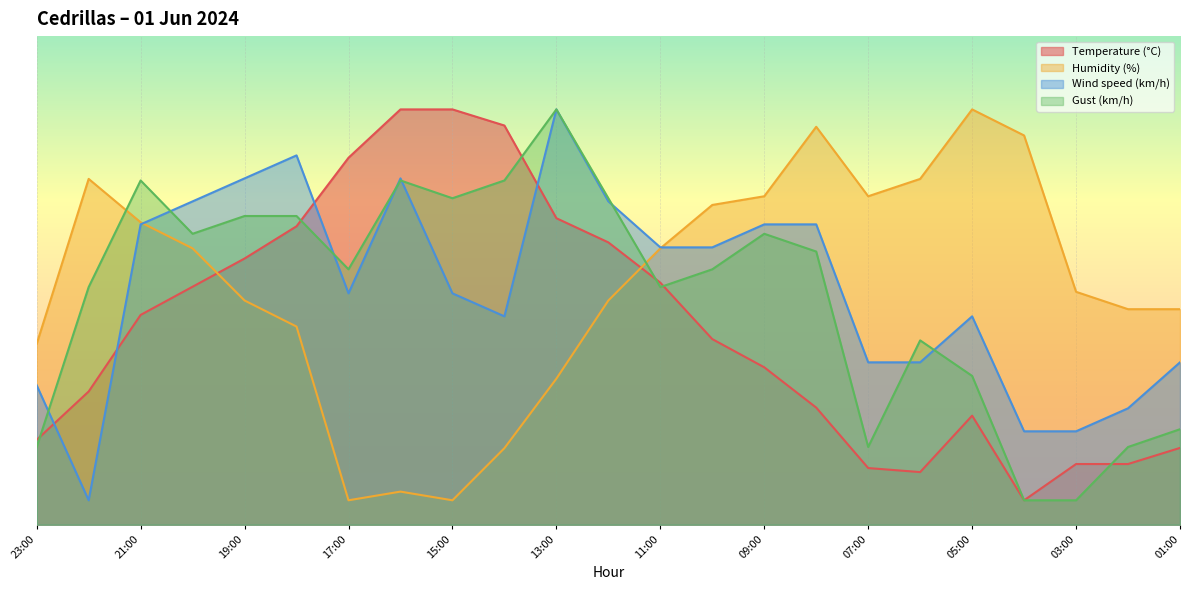

How many interior local valleys does the Temperature (°C) series have?

2